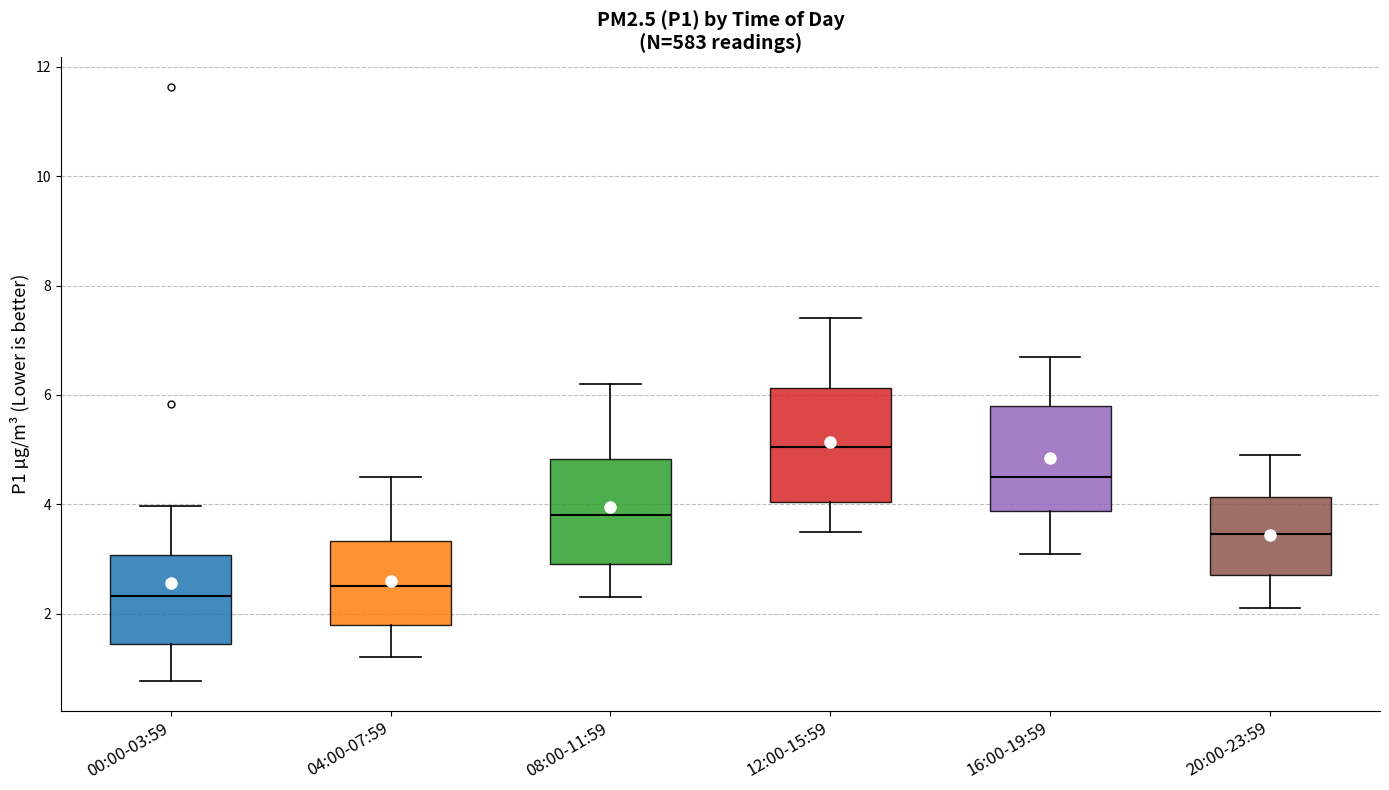

Reading left to right, read every box against the y-axis: the position of its median line, the range the box covers, and the ends of its whiskers. The values are not printed on the chart, so give them approximately, as read against the axis.

00:00-03:59: median 2.4, box 1.4 to 3.0, whiskers 0.8 to 4.0
04:00-07:59: median 2.6, box 1.8 to 3.4, whiskers 1.2 to 4.6
08:00-11:59: median 3.8, box 3.0 to 4.8, whiskers 2.4 to 6.2
12:00-15:59: median 5.0, box 4.0 to 6.2, whiskers 3.6 to 7.4
16:00-19:59: median 4.6, box 3.8 to 5.8, whiskers 3.2 to 6.8
20:00-23:59: median 3.4, box 2.8 to 4.2, whiskers 2.2 to 5.0